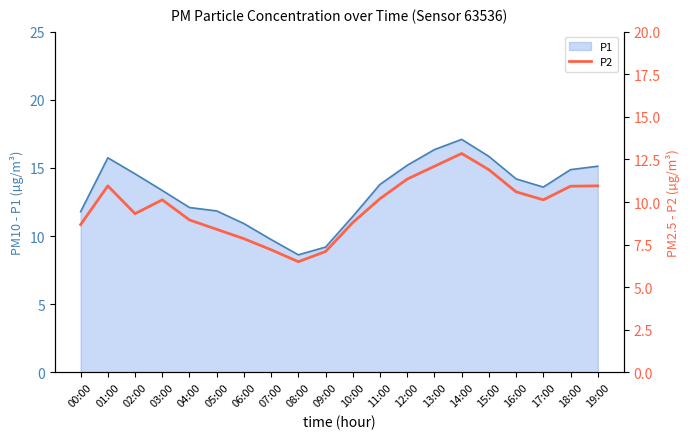

Which label corresponds to the smallest value in the chart?

08:00